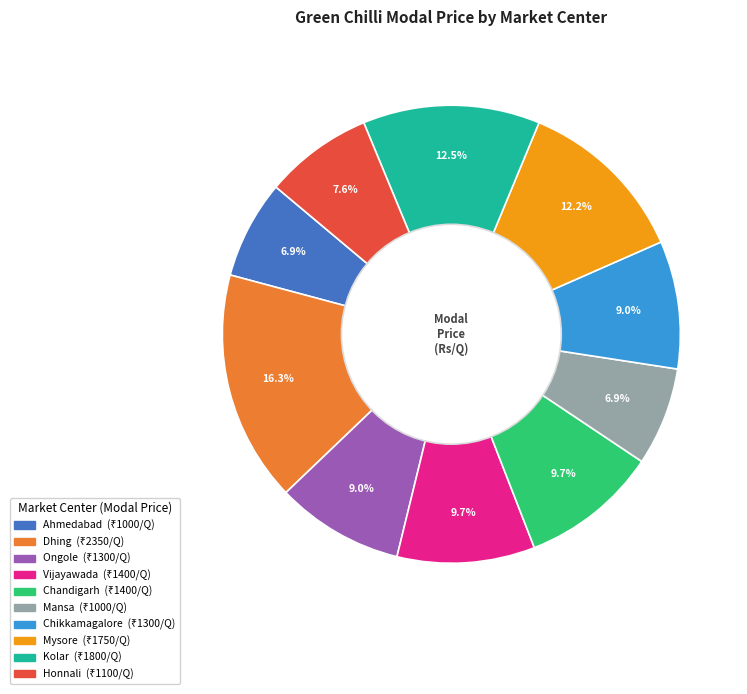

Is there any slice that represents more than half of the pie?

No